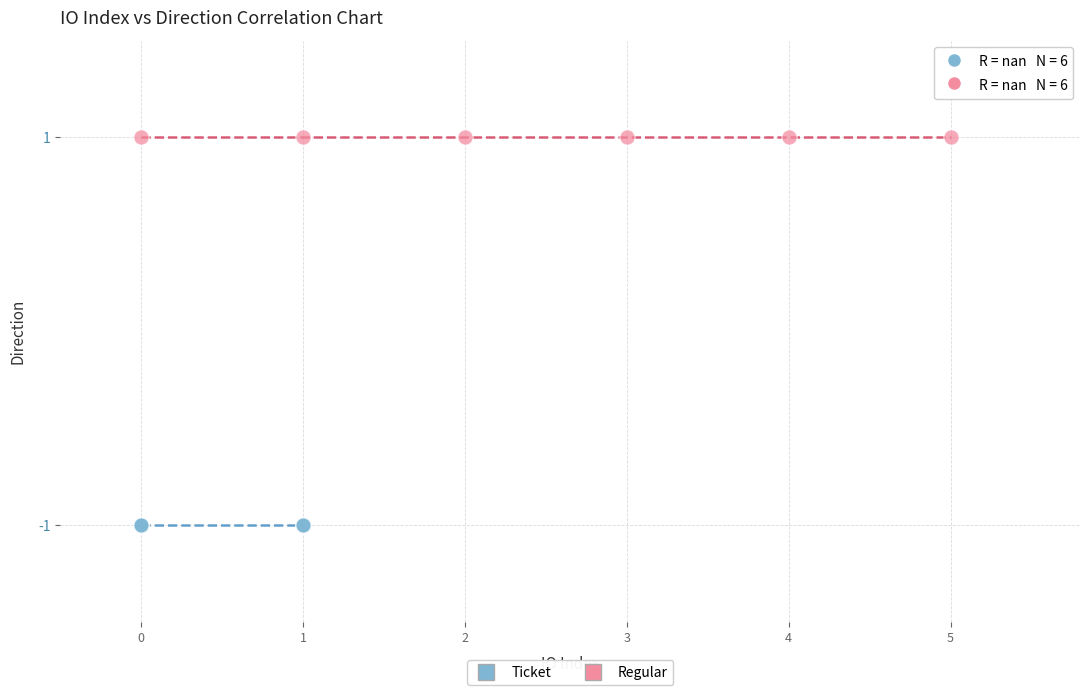

Which series contains the highest Y value?

Regular